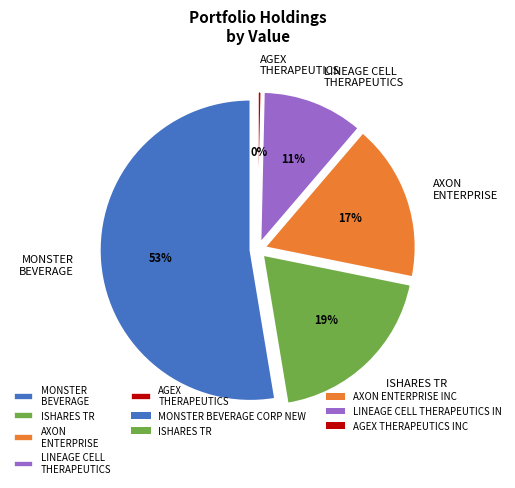

What is the smallest slice in the pie chart?

AGEX THERAPEUTICS INC